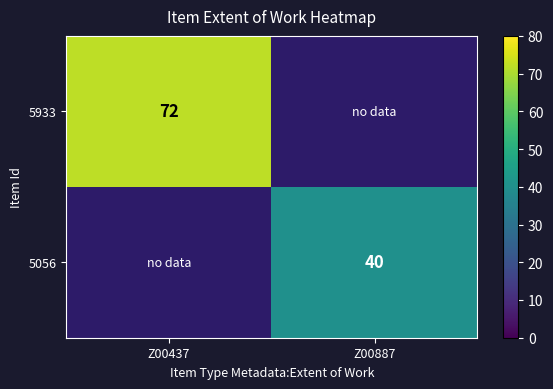

Count the number of categories in the chart.

2